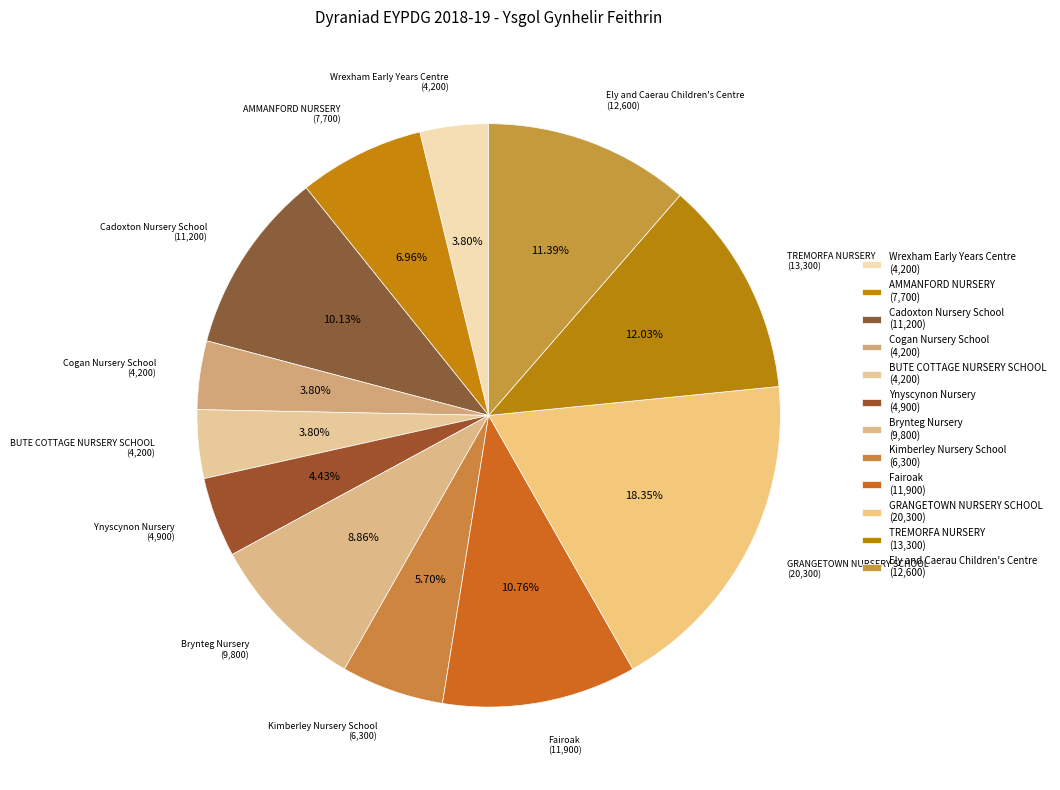

Which has a higher value, TREMORFA NURSERY or Cogan Nursery School?

TREMORFA NURSERY